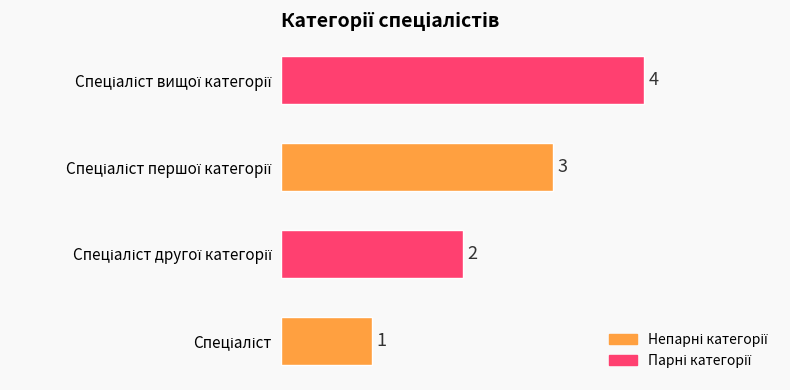

What is the sum of all values?

10